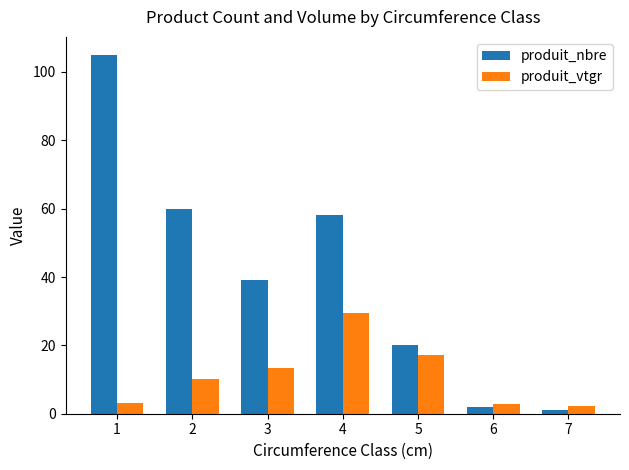

How many bars are there in total?

14